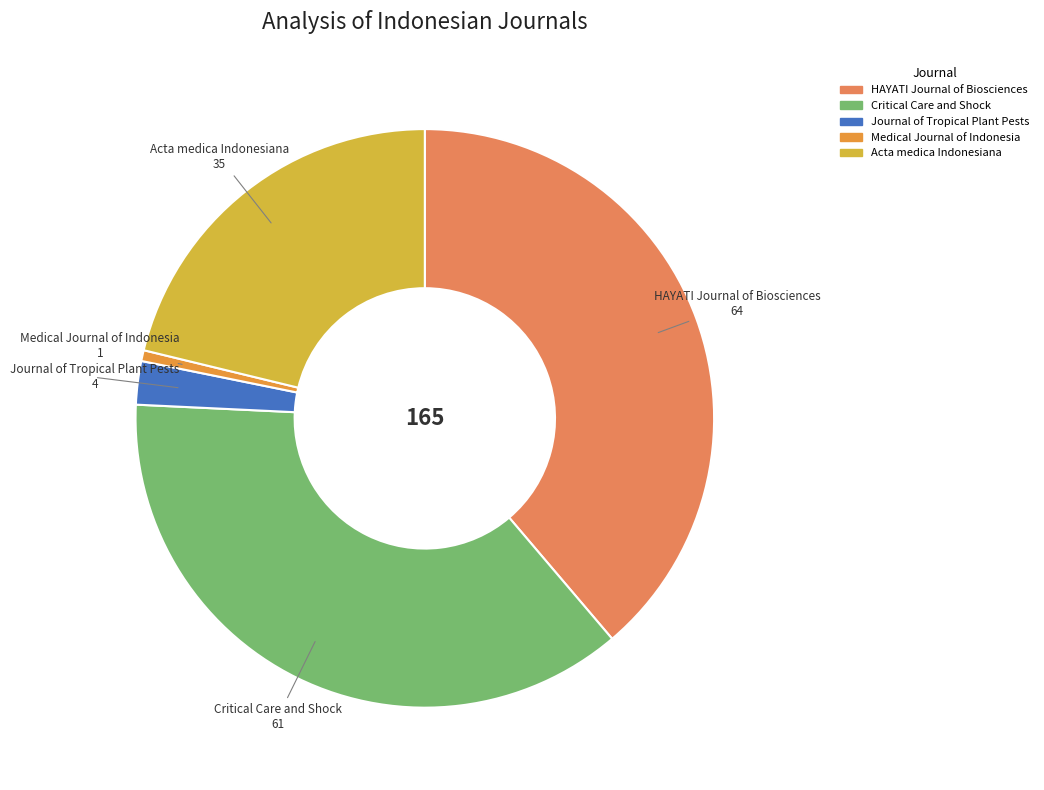

What is the largest slice in the pie chart?

HAYATI Journal of Biosciences